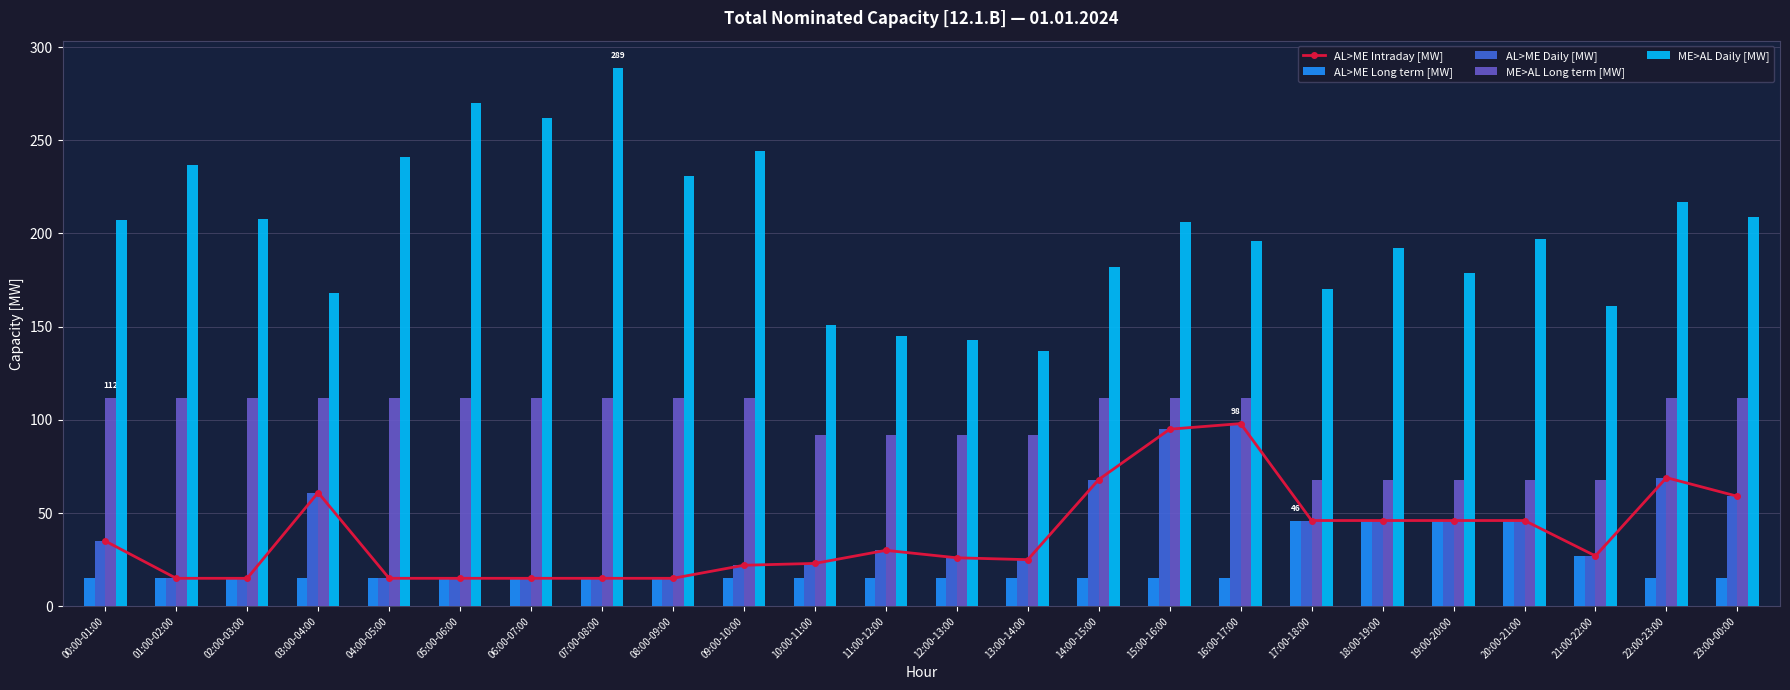

Between 02:00-03:00 and 00:00-01:00, which is larger?

00:00-01:00